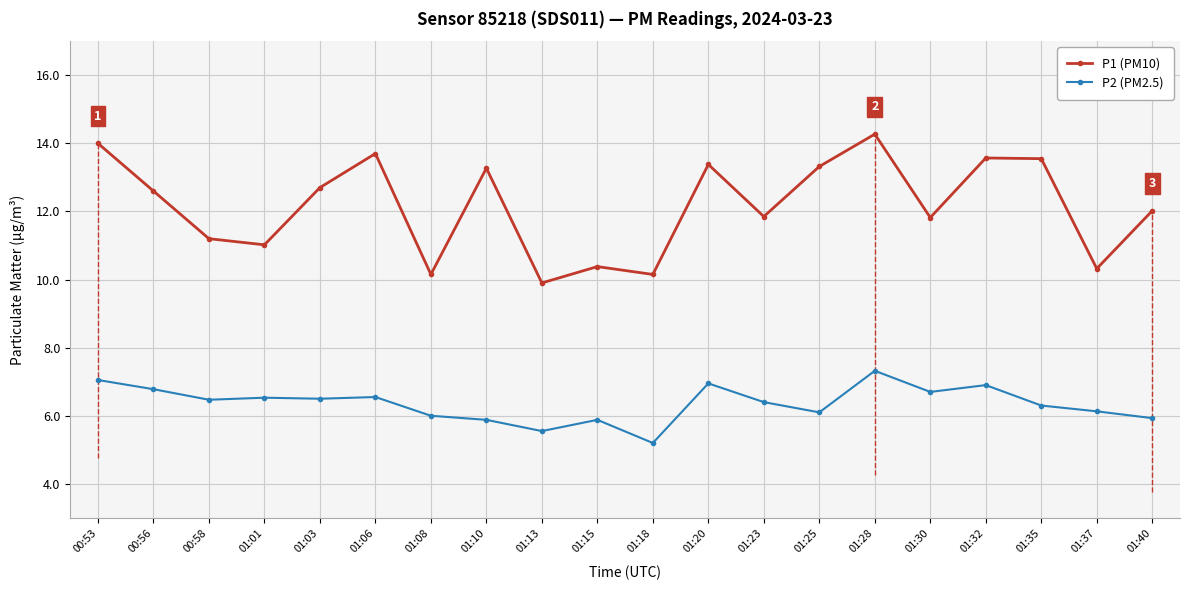

How many series are shown in this chart?

2